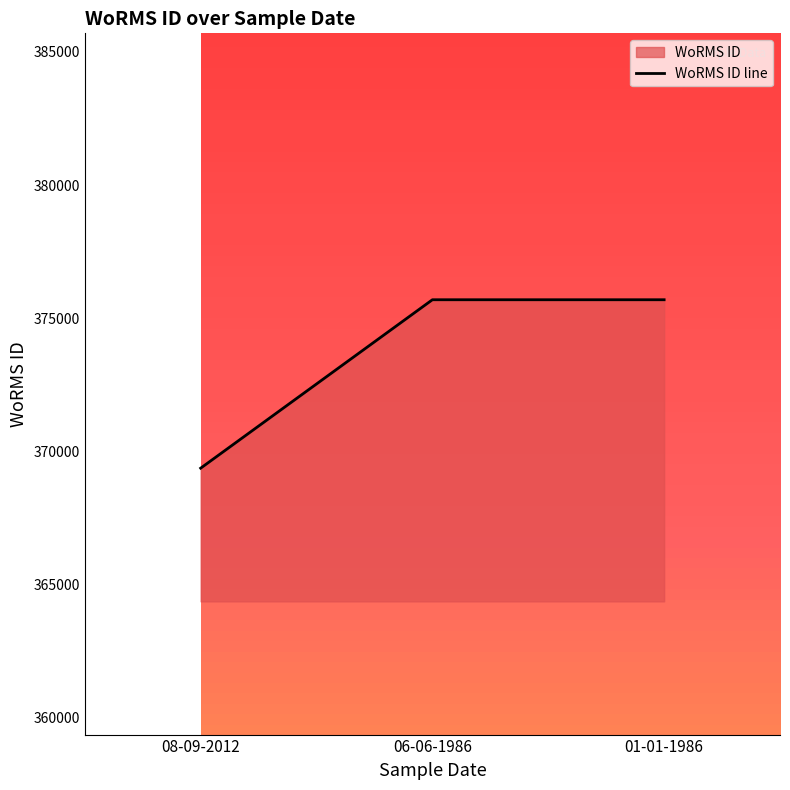

What is the difference between the maximum and minimum values?

6322